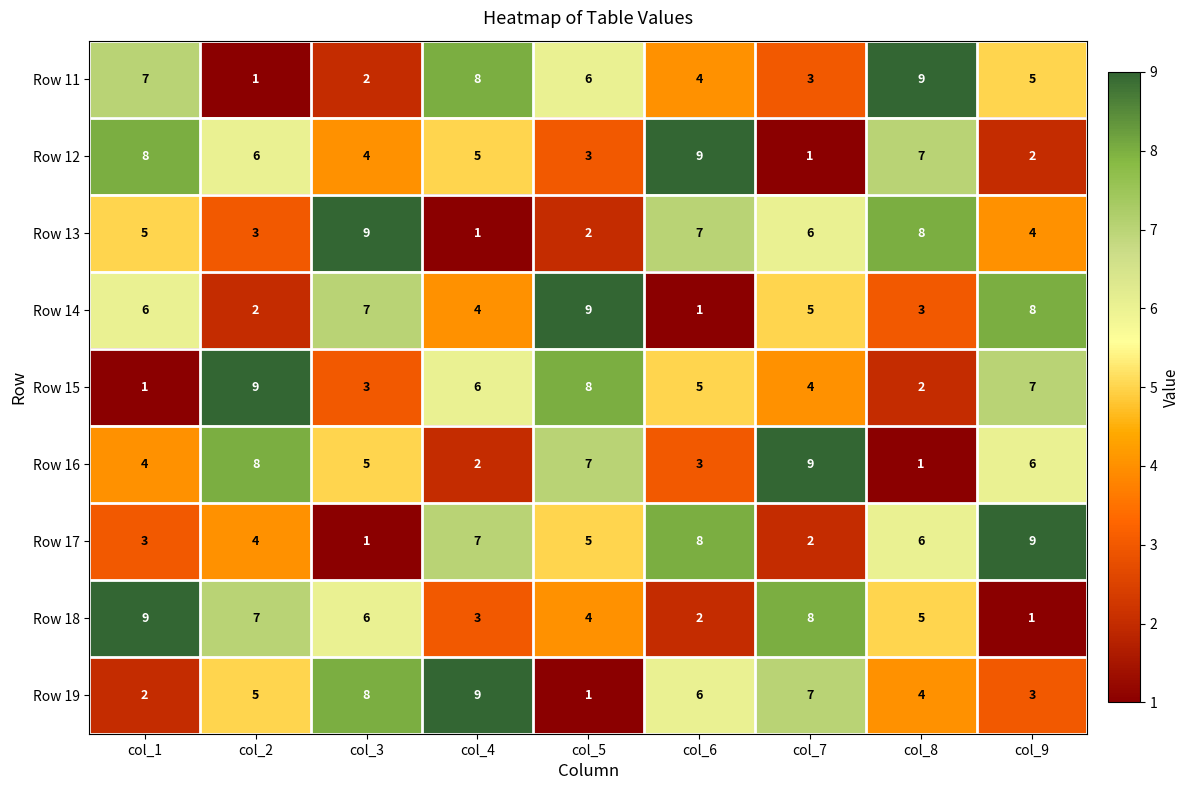

Count the Row 11 values in the range 3 to 7.

5